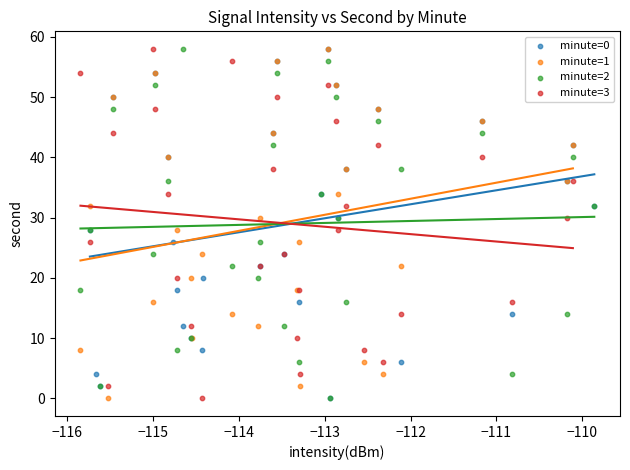

What are all the series names shown in the legend?

minute=0, minute=1, minute=2, minute=3